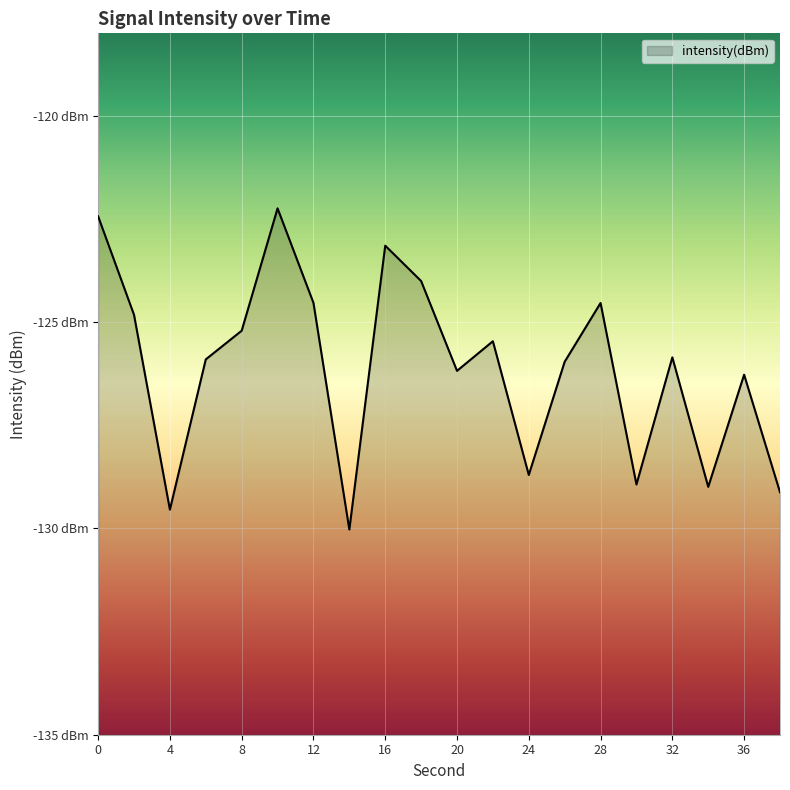

What is the difference between the values at 8 and 4?

4.3